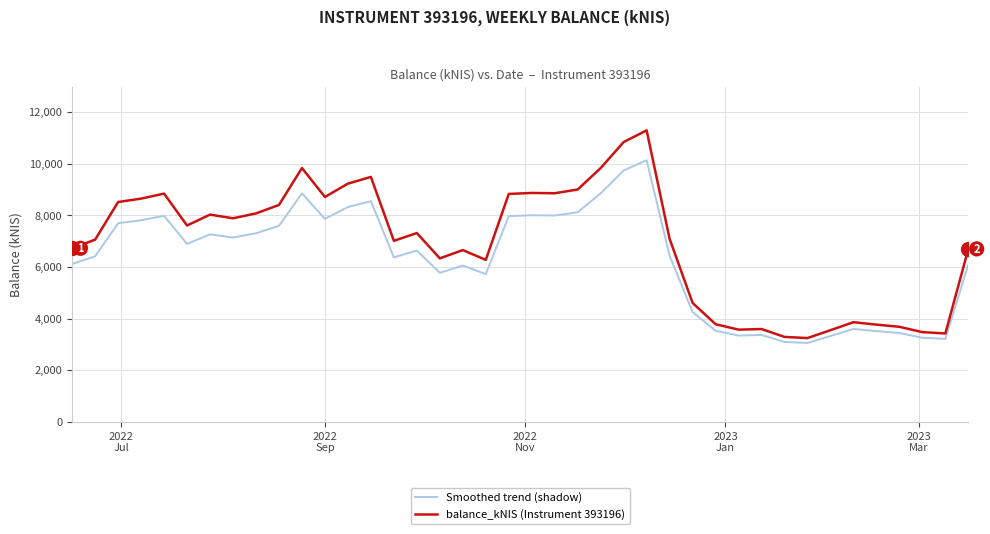

What is the difference between the maximum and minimum values in the balance_kNIS (Instrument 393196) series?

8047.7